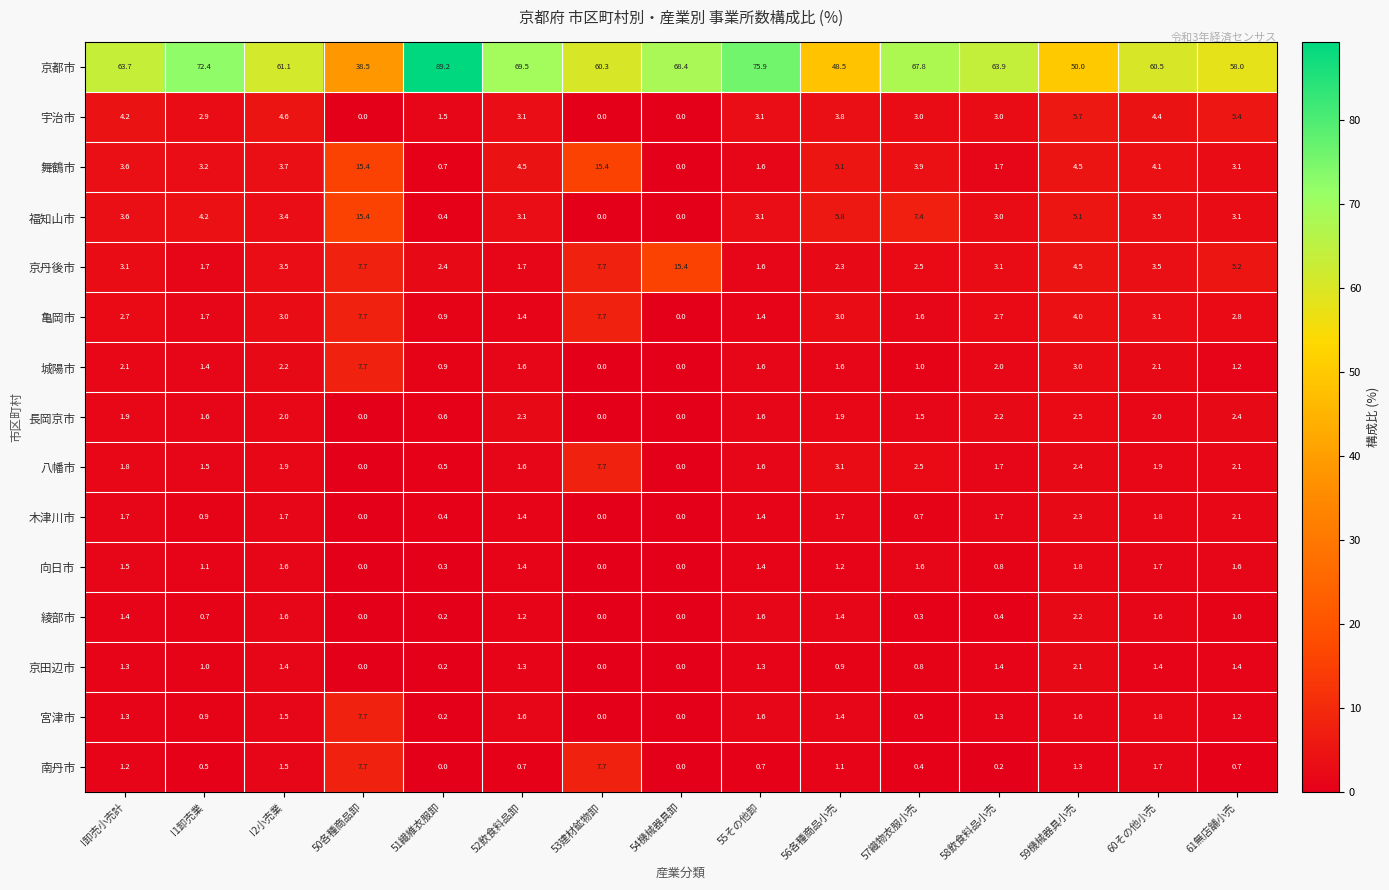

What is the difference between the highest and lowest values at I1卸売業?

71.9